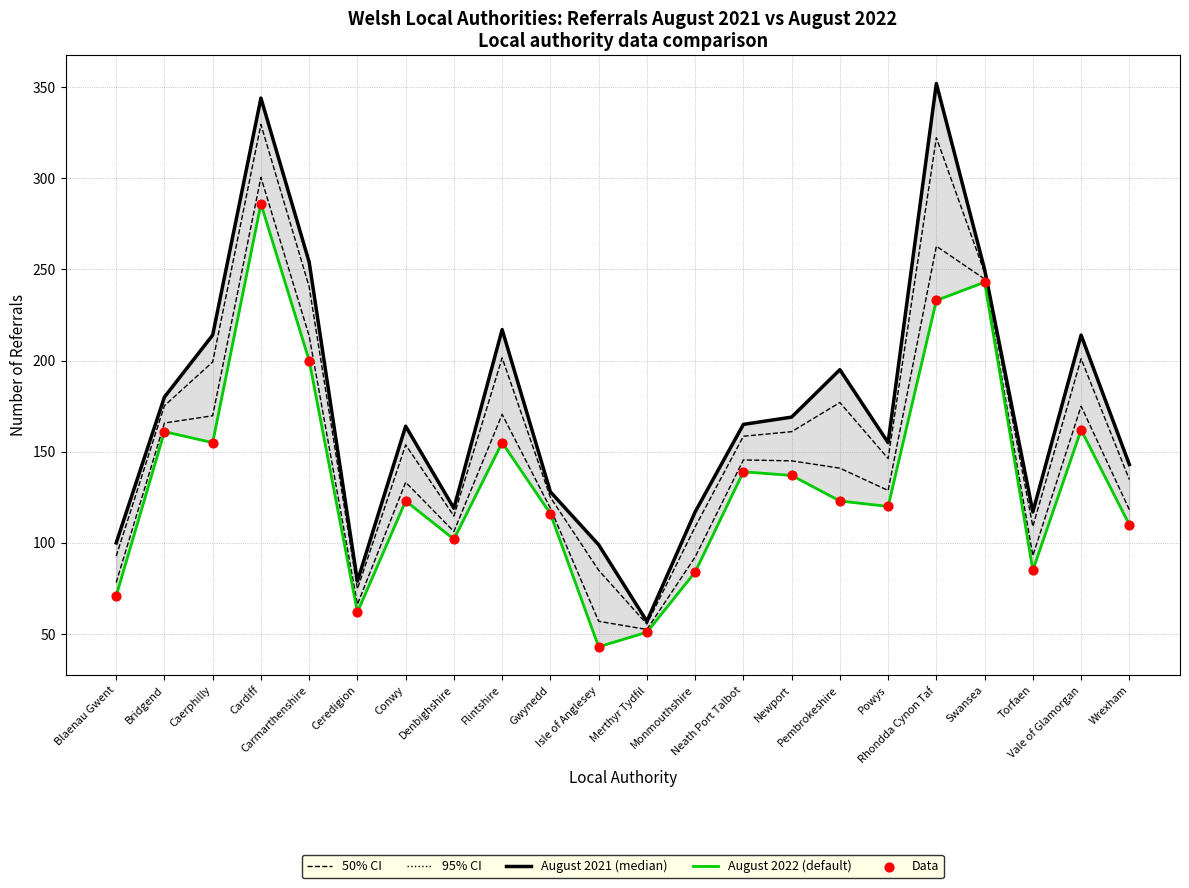

At which category is the sum across all series the highest?

Cardiff